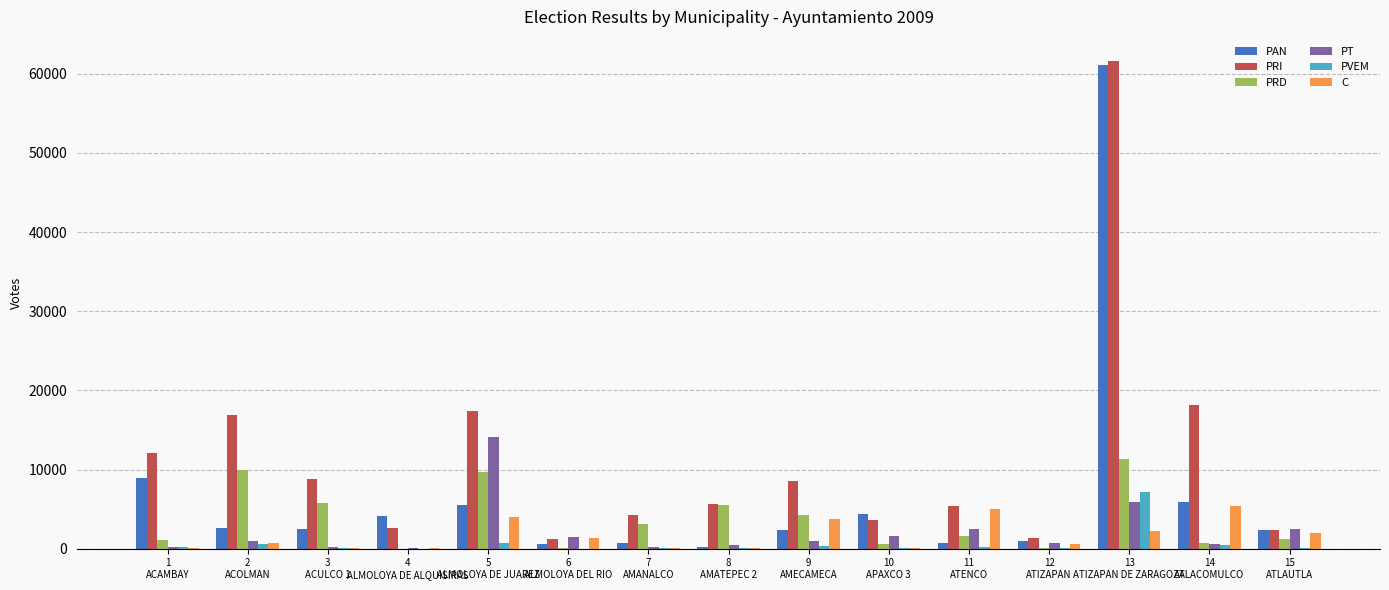

What is the maximum value for PVEM?

7127